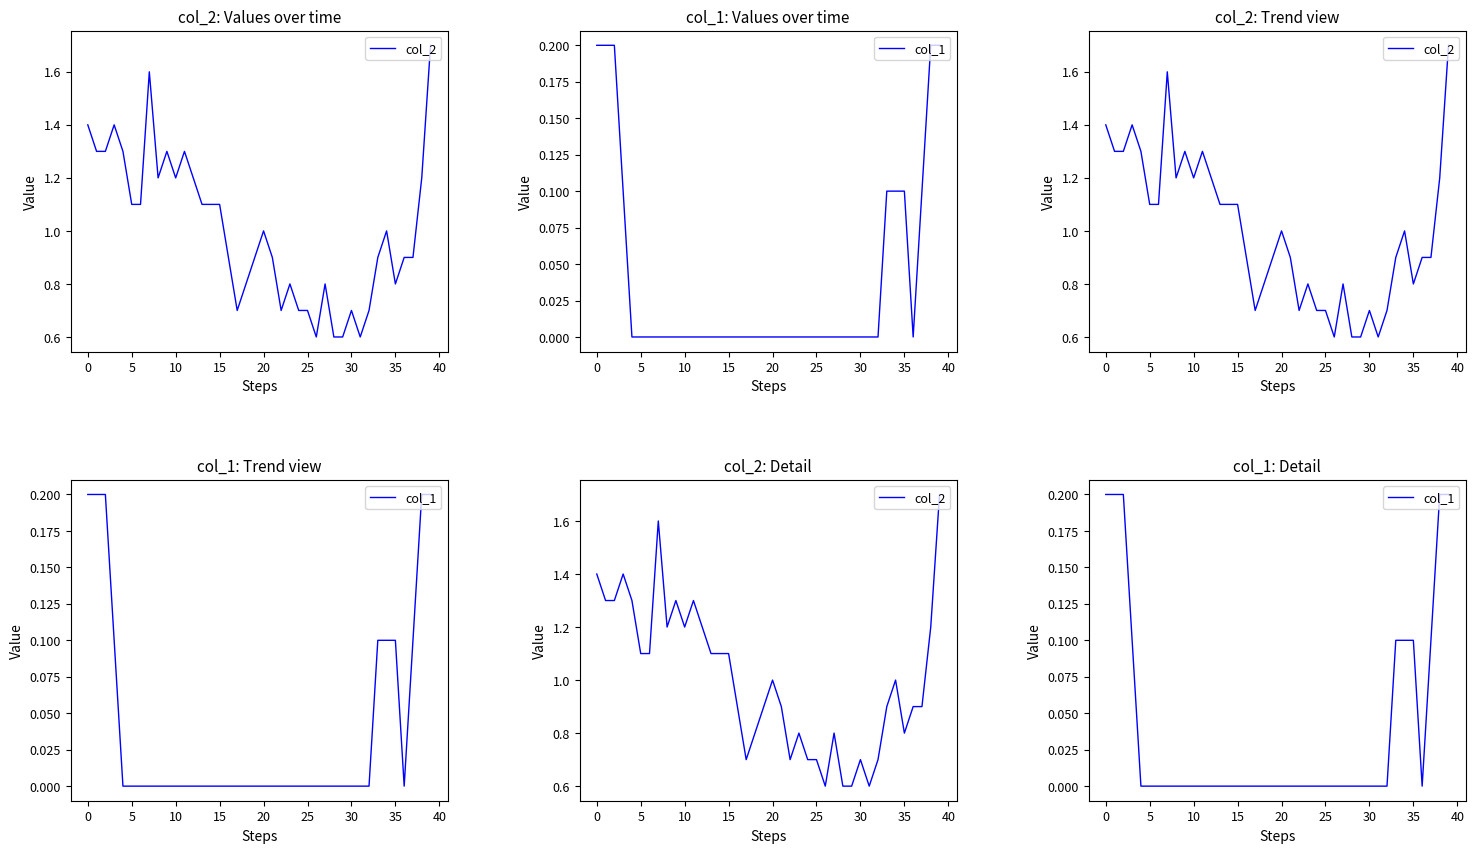

List the series in order of their overall mean, highest first.

col_2, col_1